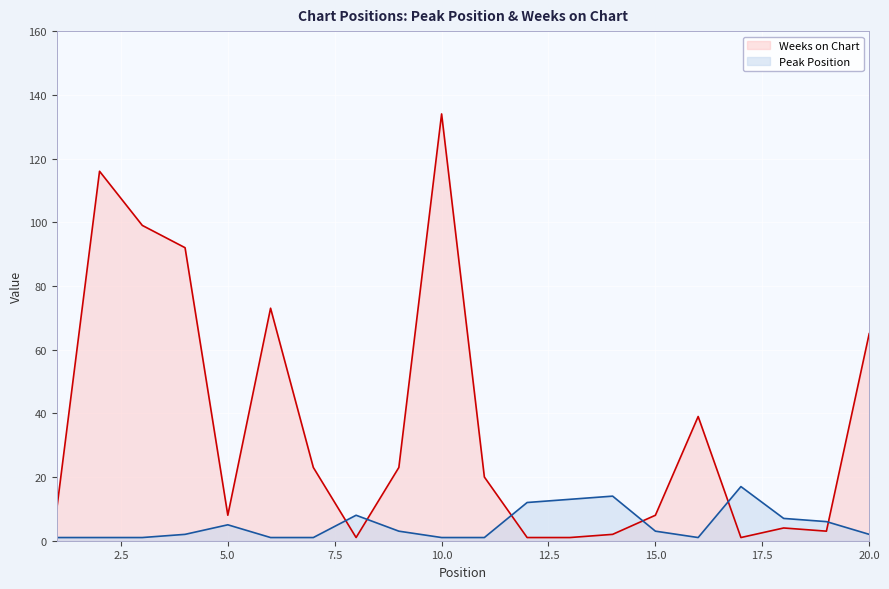

Which series has the widest spread of values?

Weeks on Chart